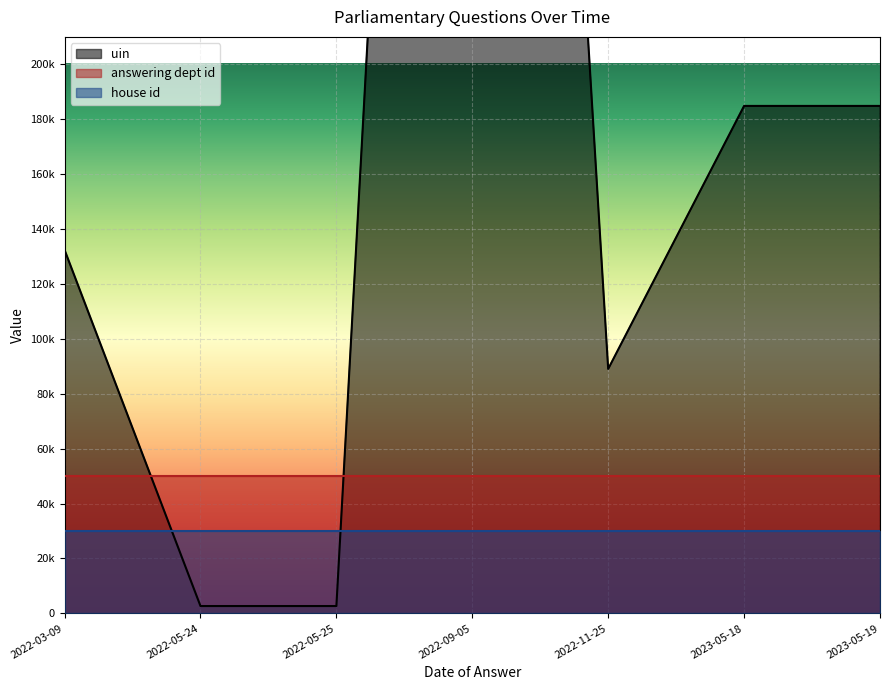

Where is house id nearest to the value 1?

2023-05-18